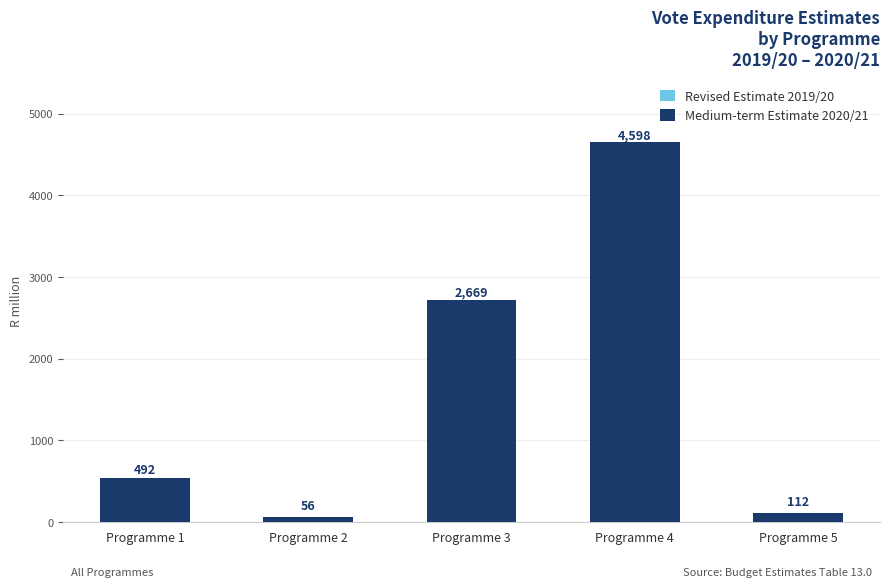

List the series in order of their peak value, highest first.

Medium-term Estimate 2020/21, Revised Estimate 2019/20